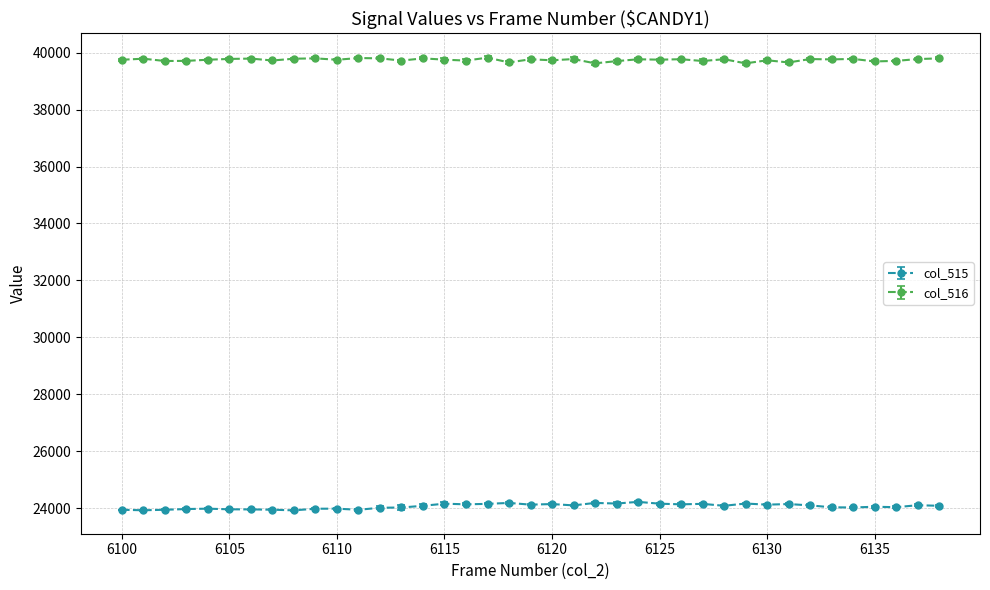

True or false: col_516 and col_515 intersect in this chart.

False